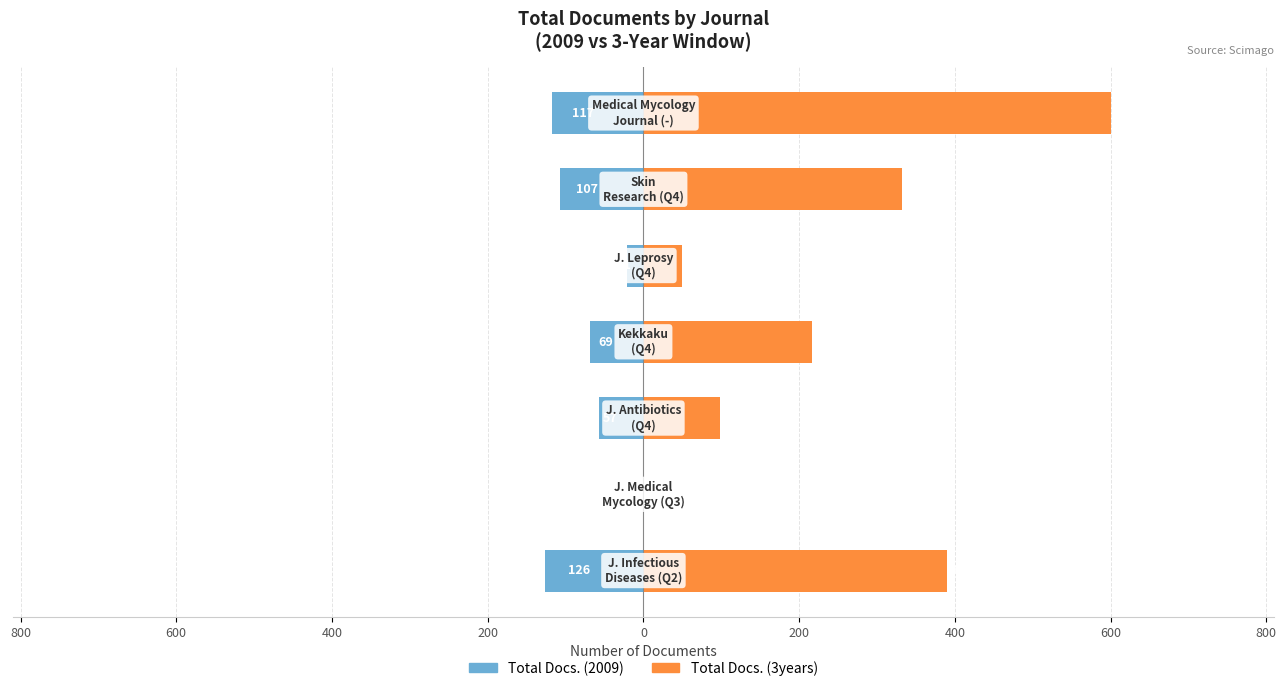

The Total Docs. (3years) series shows 186 at 1000. True or false?

False